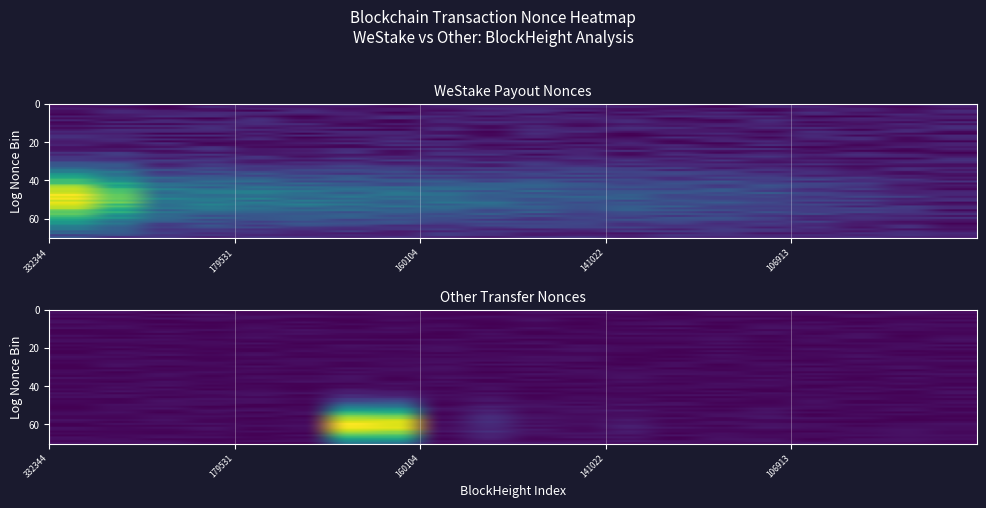

Reading left to right, what are all the values shown in this chart?

WeStake payout: 1.0	0.8	0.4	0.3	0.4	0.4	0.4	0.4	0.4	0.3	0.3	0.2	0.3	0.2	0.2	0.2	0.2	0.2	0.1	0.1
Other transfers: 0.0	0.0	0.0	0.0	0.0	0.0	1.0	0.9	0.1	0.1	0.0	0.0	0.1	0.0	0.0	0.0	0.0	0.0	0.0	0.0